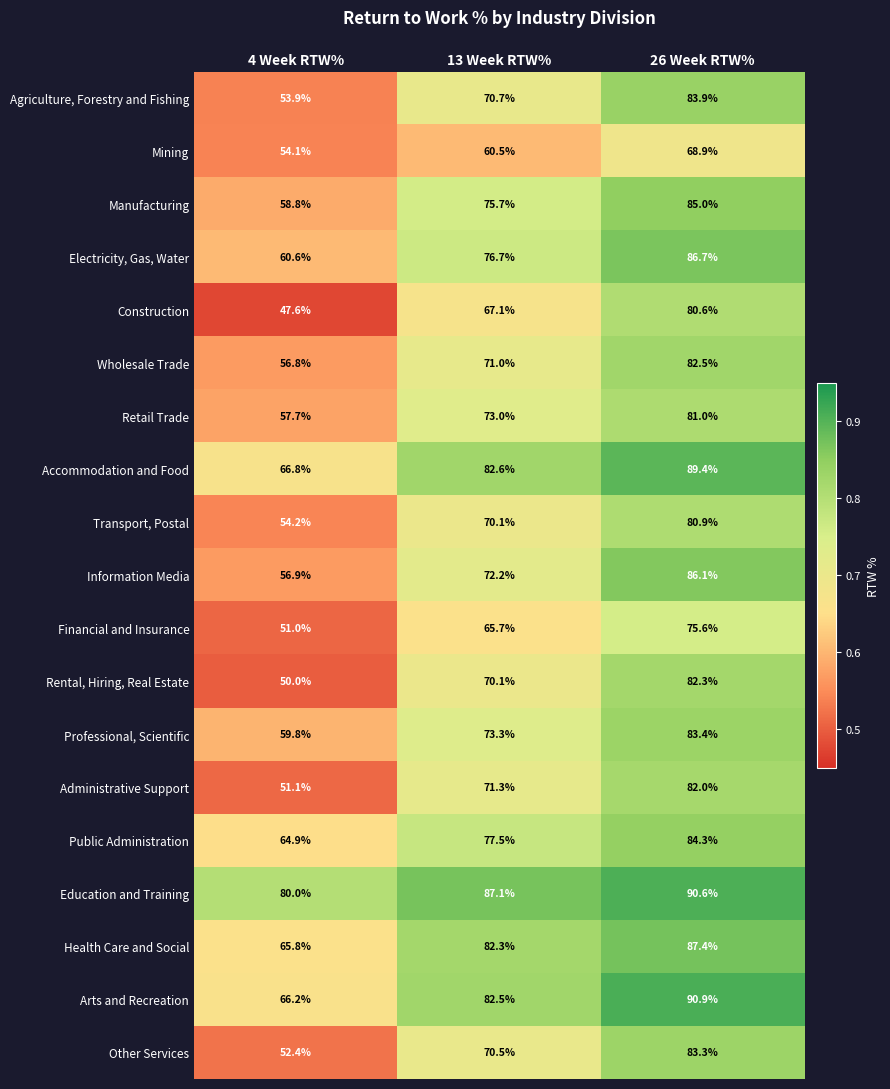

Which series has the widest spread of values?

Construction